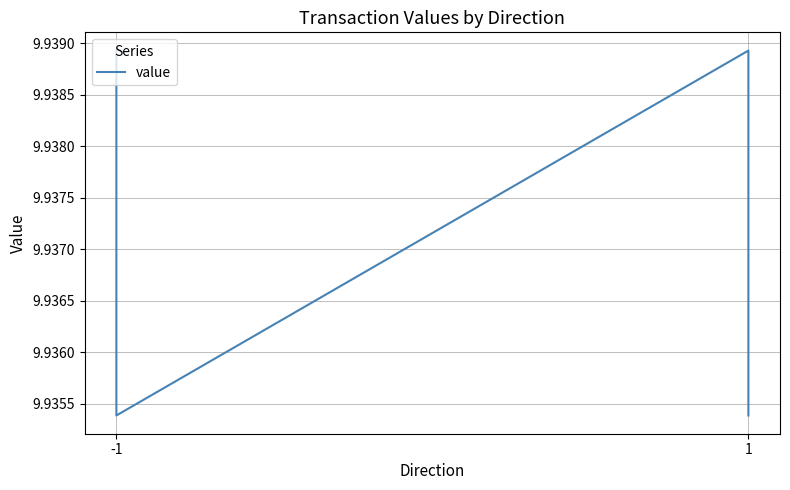

What value does the data have at -1?

9.9